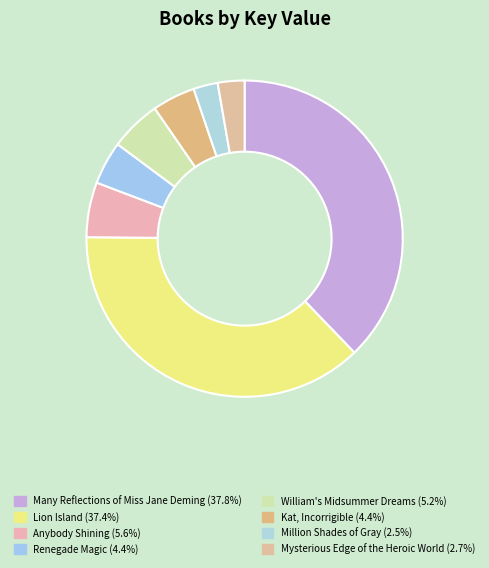

What is the change in value from Lion Island to Renegade Magic?

-483745720